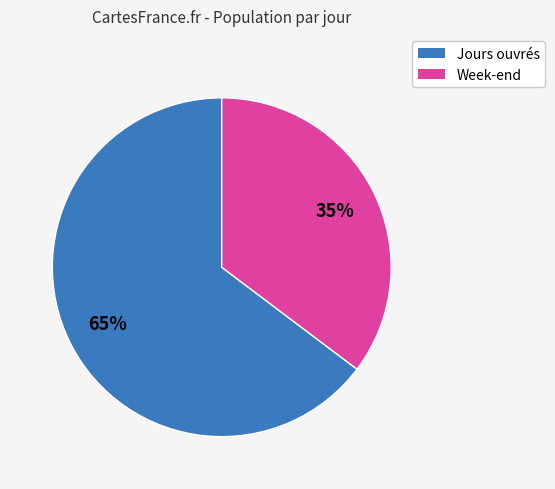

Count the number of slices in the pie.

2